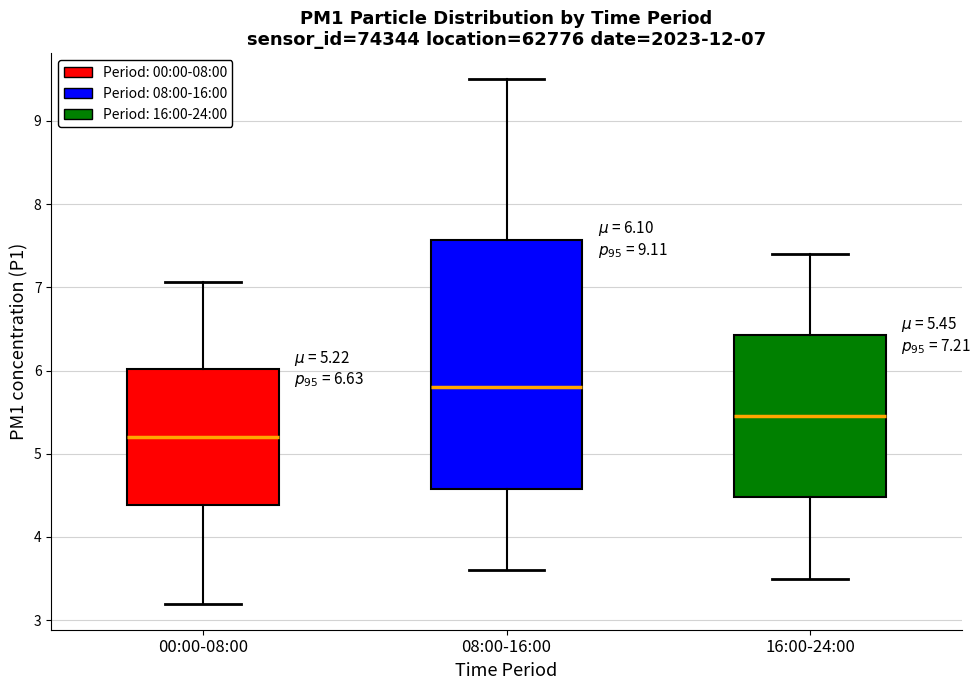

Comparing the boxes themselves (not the whiskers), which one is the tallest?

08:00-16:00